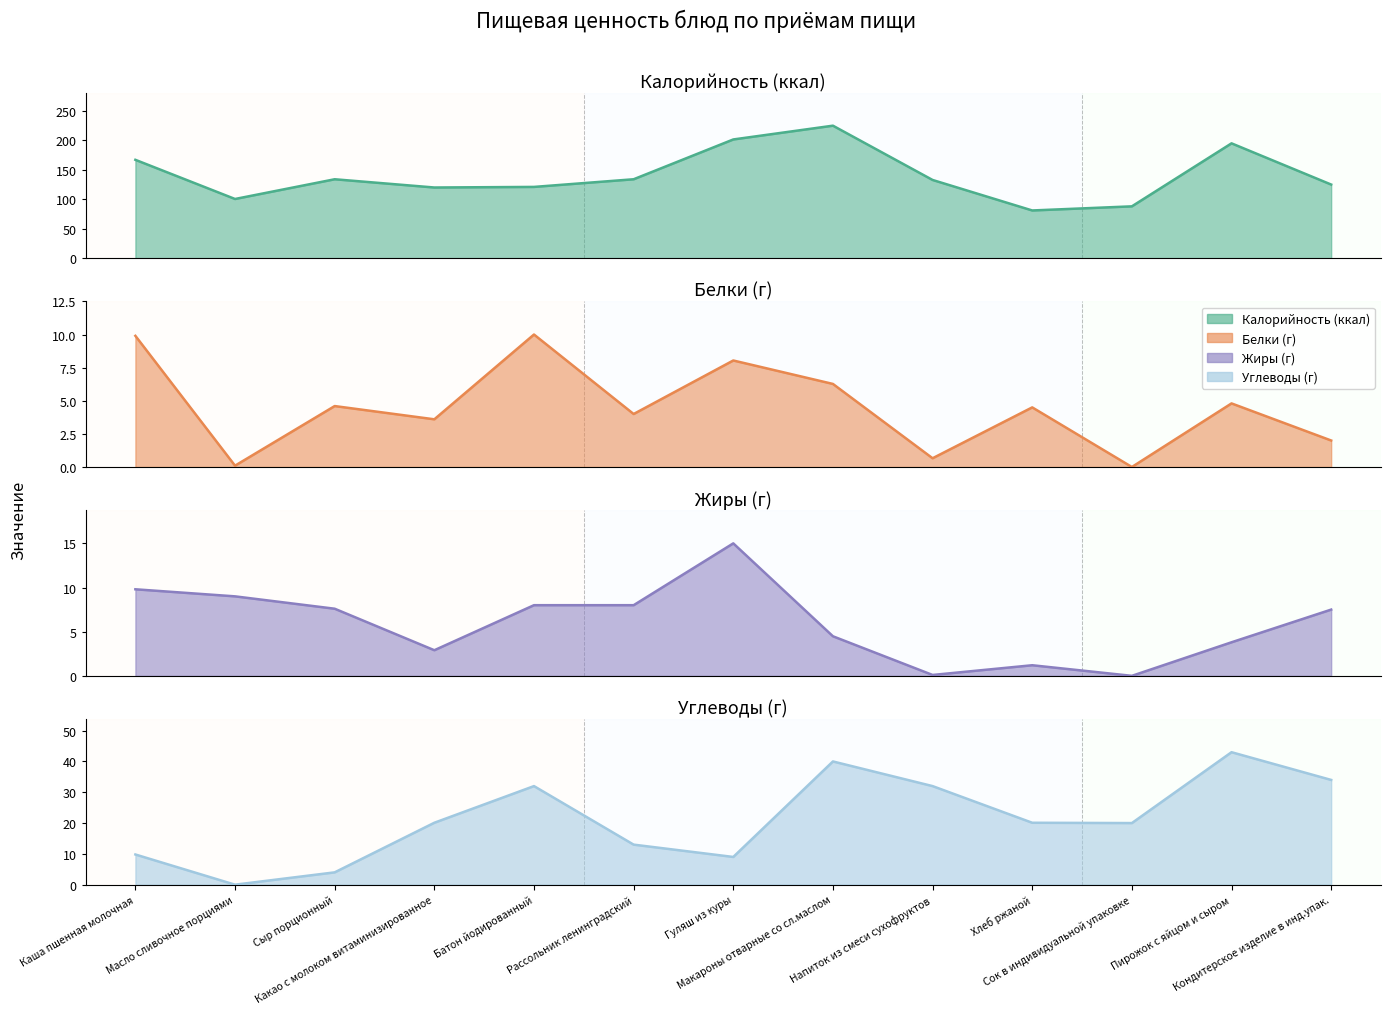

Which label corresponds to the largest value in the chart?

Макароны отварные со сл.маслом